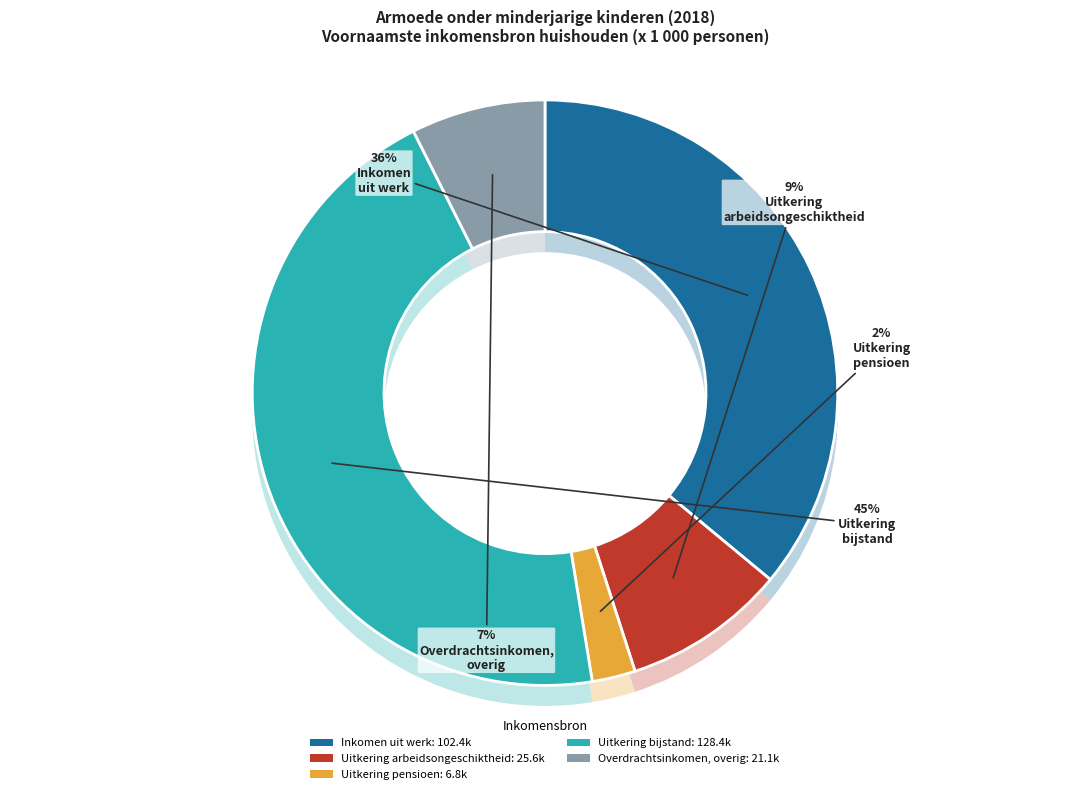

Which slice is the smallest?

Uitkering pensioen